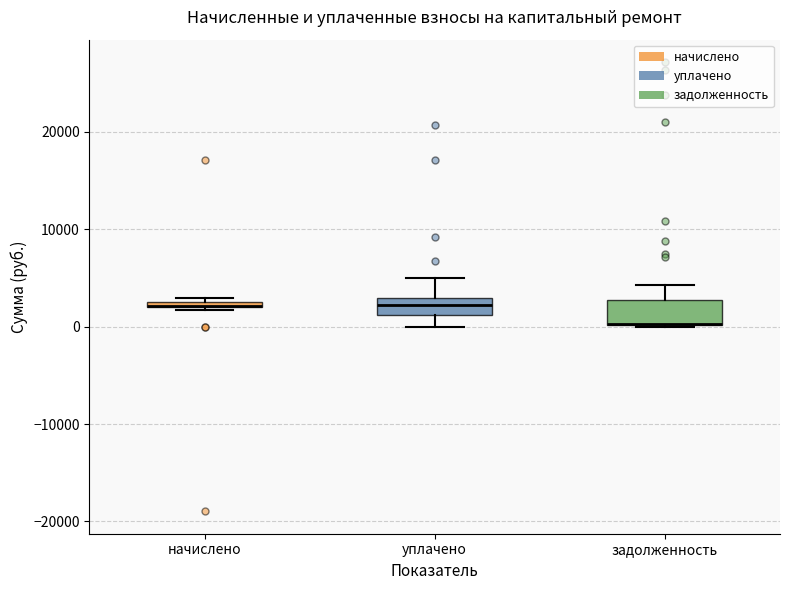

Where is the lower edge of the box for начислено on the y-axis? The values are not printed on the chart, so give them approximately, as read against the axis.

2000